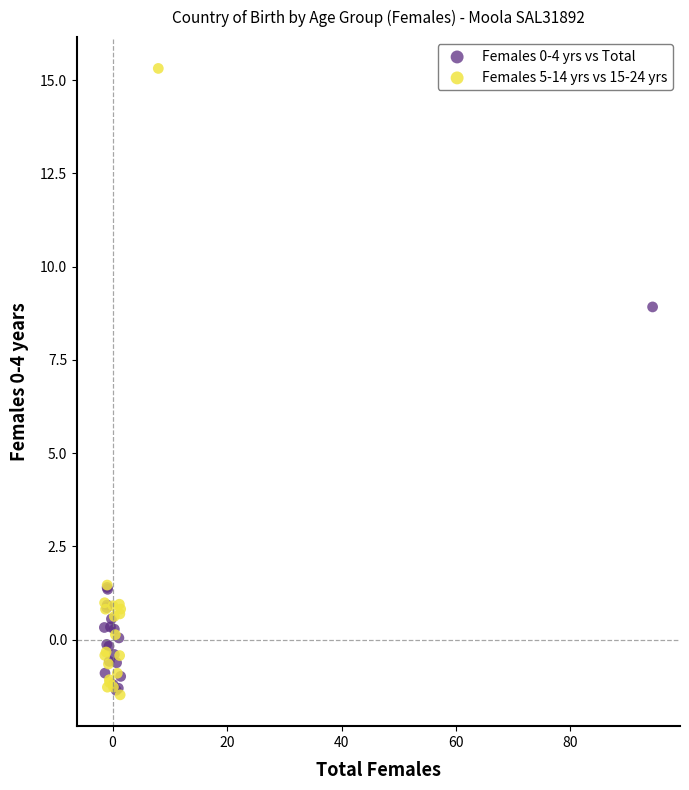

Which series has the widest spread of Y values?

Females 5-14 yrs vs 15-24 yrs